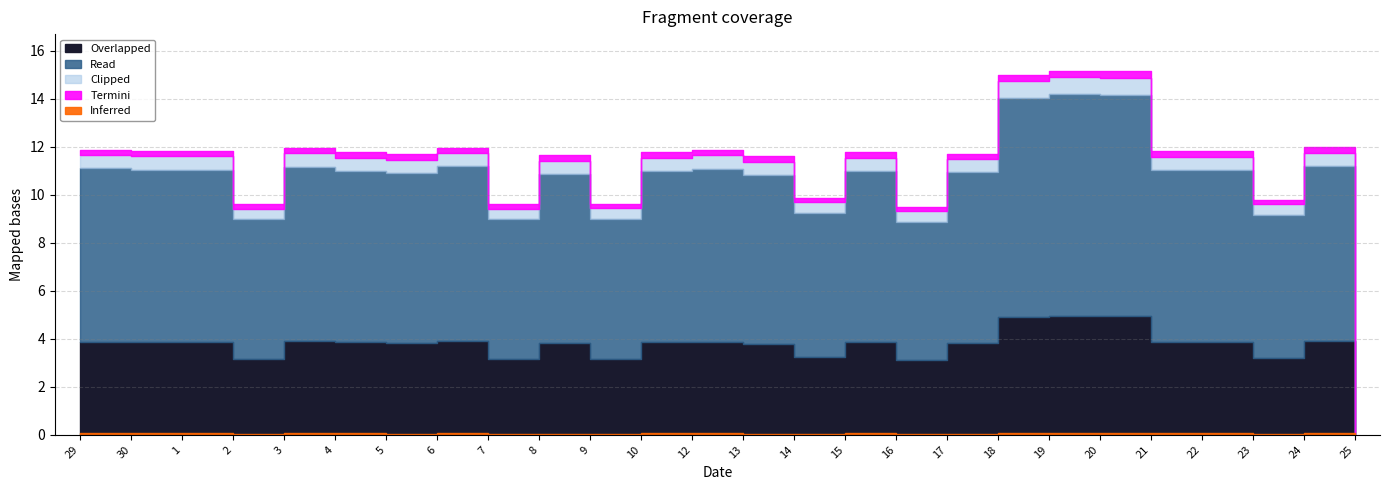

What is the change in value from 1 to 8?

-0.2